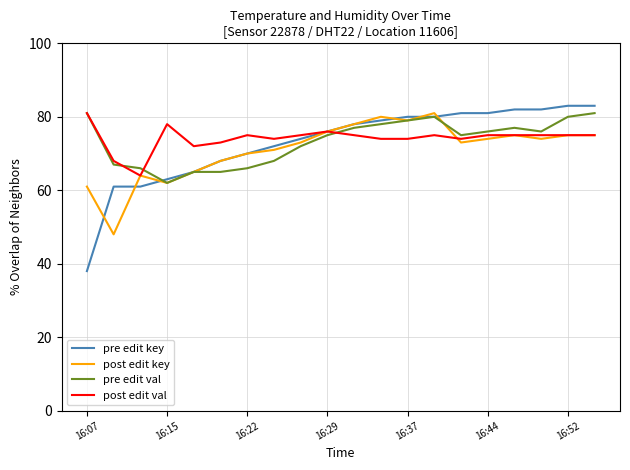

What is the greatest value displayed?

83